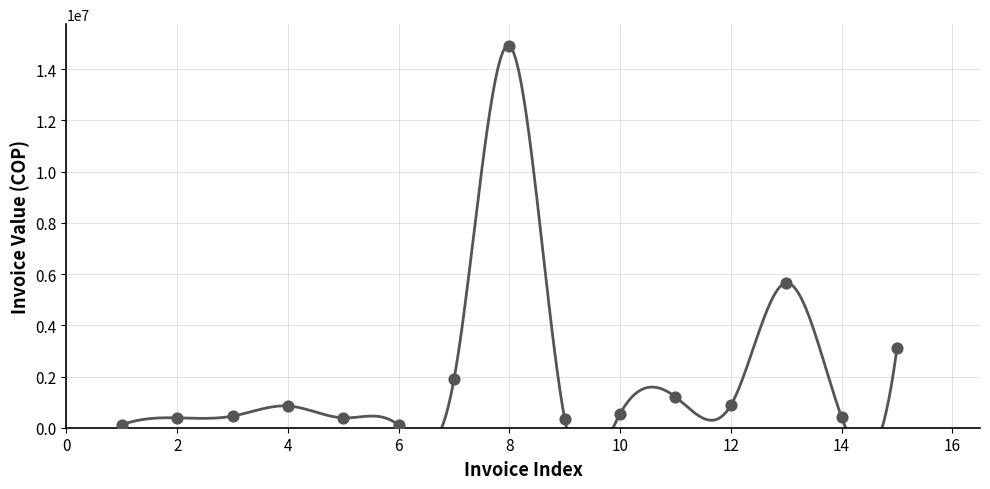

Approximately how many times larger is the value at 5 compared to 12?

0.4